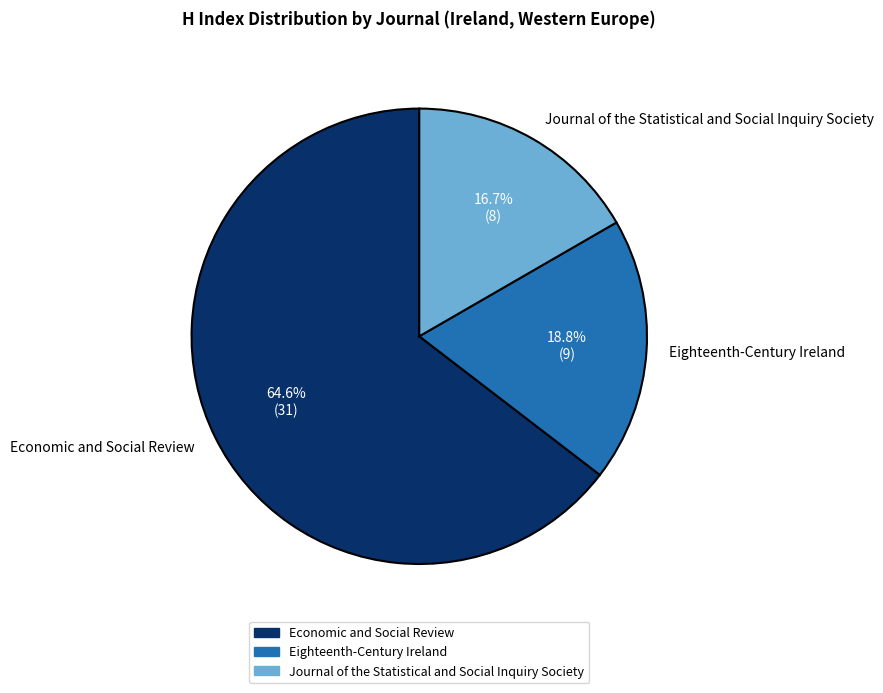

The Journal of the Statistical and Social Inquiry Society slice represents 27% of the pie. True or false?

False